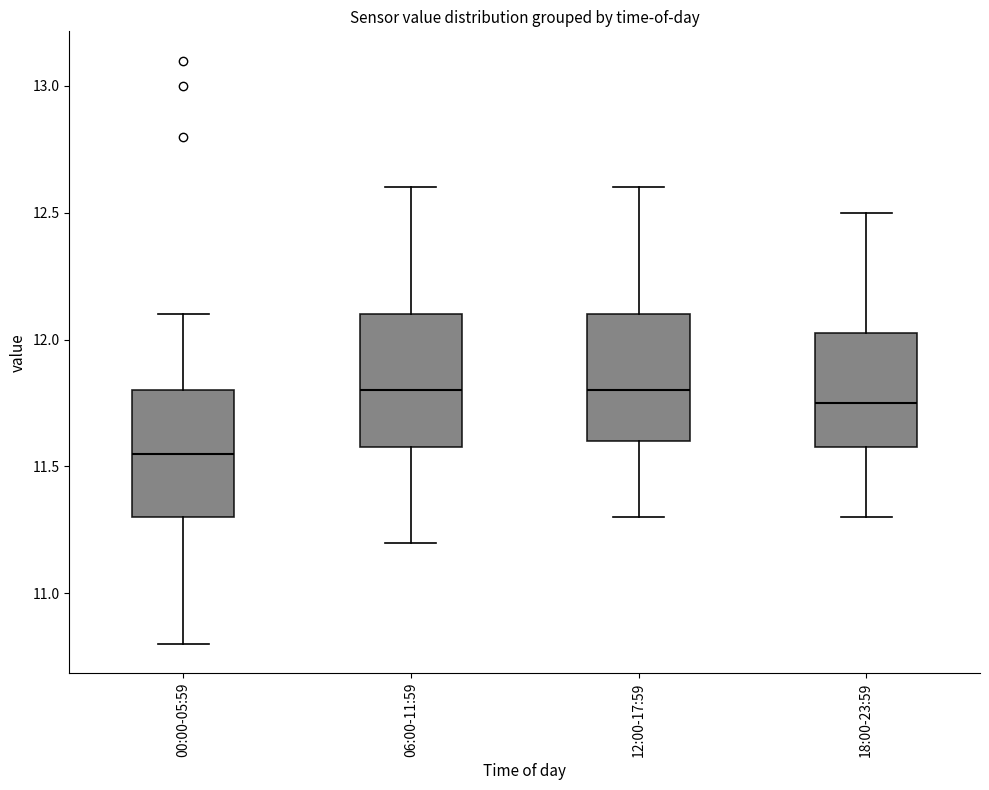

Where does the lower whisker of the box for 12:00-17:59 end on the y-axis? The values are not printed on the chart, so give them approximately, as read against the axis.

11.30